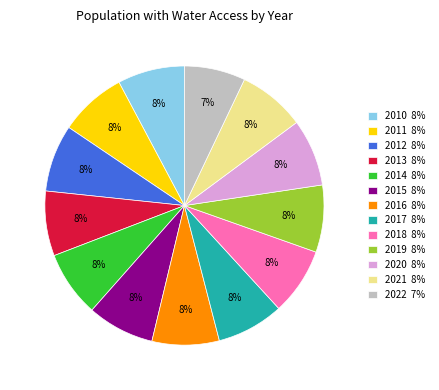

What percentage is the 2011 slice, to the nearest percent?

8%